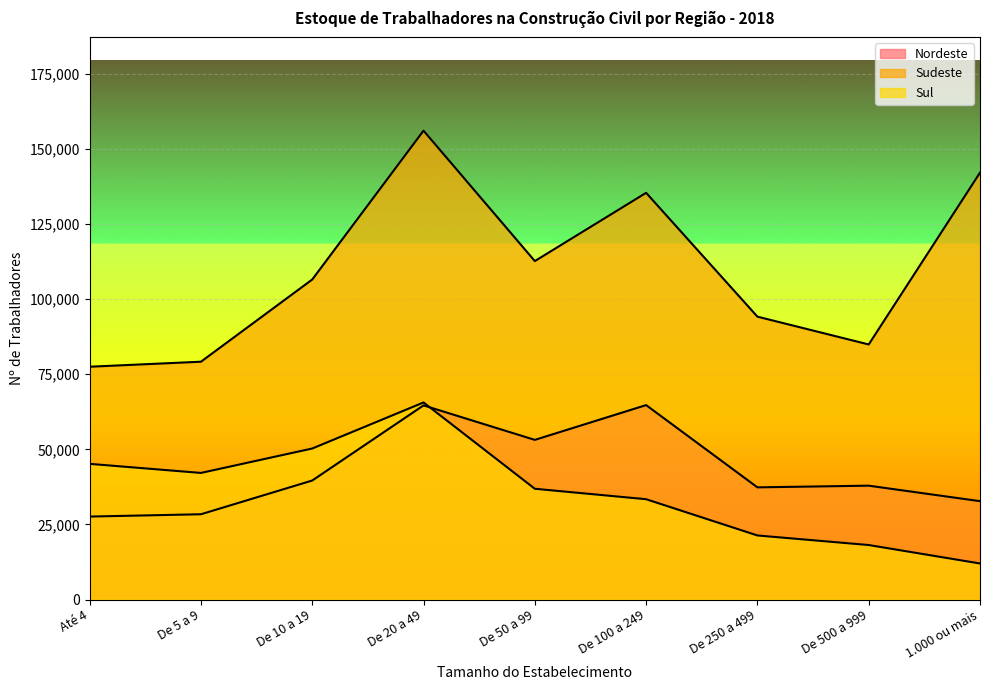

What is the difference between the Sudeste values at De 20 a 49 and De 5 a 9?

76878